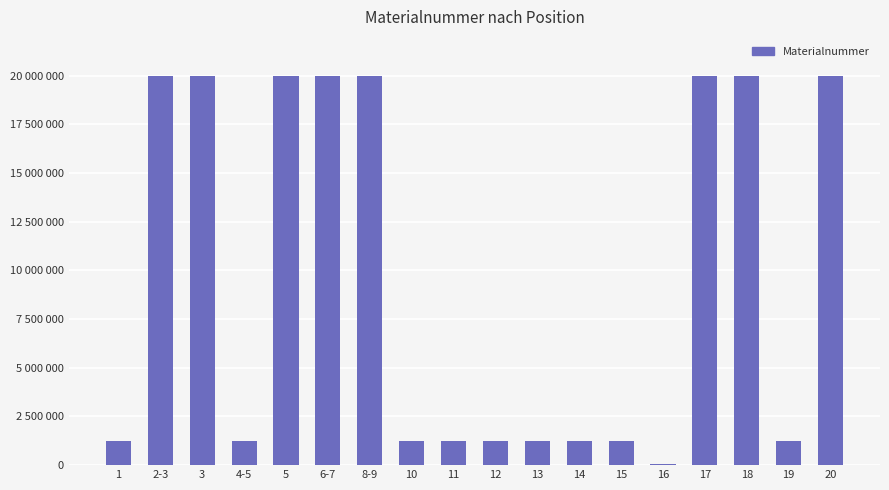

What is the average value?

9504799